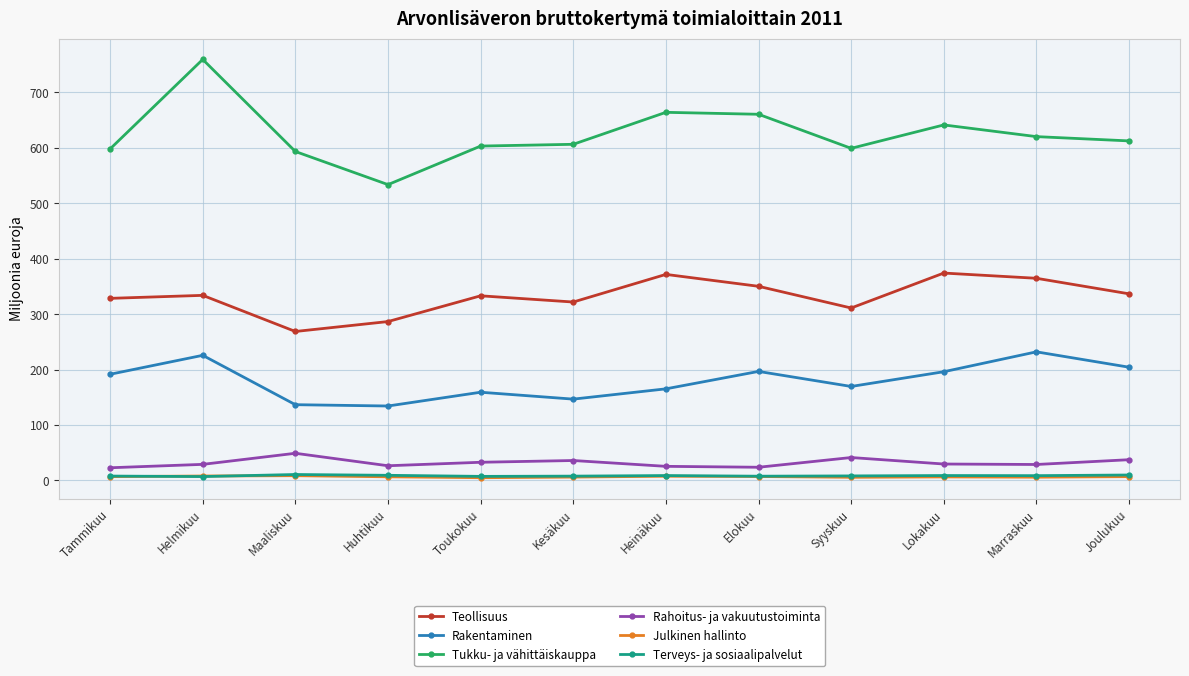

How many values in the Tukku- ja vähittäiskauppa series are below 612?

6